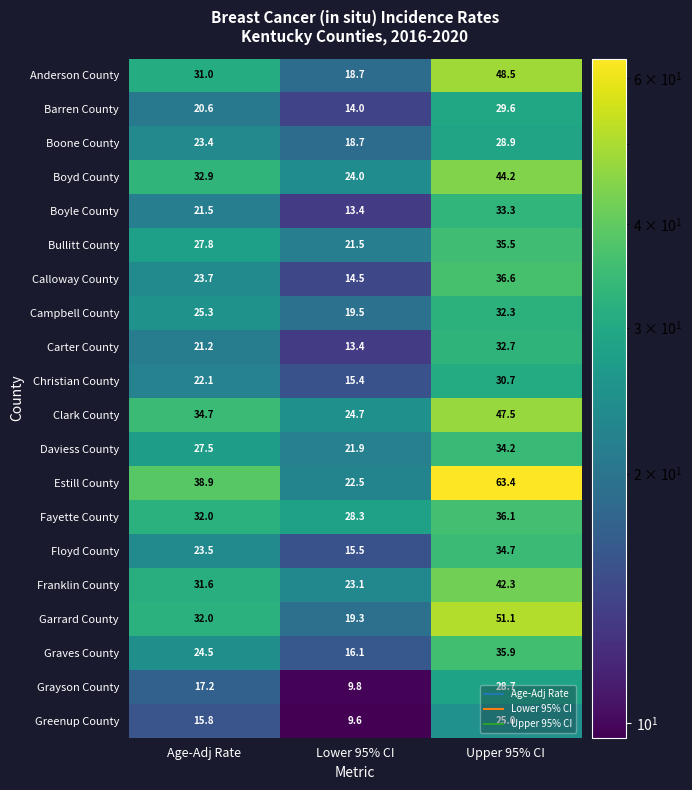

At Upper 95% CI, list the series in order from largest to smallest.

Estill County, Garrard County, Anderson County, Clark County, Boyd County, Franklin County, Calloway County, Fayette County, Graves County, Bullitt County, Floyd County, Daviess County, Boyle County, Carter County, Campbell County, Christian County, Barren County, Boone County, Grayson County, Greenup County